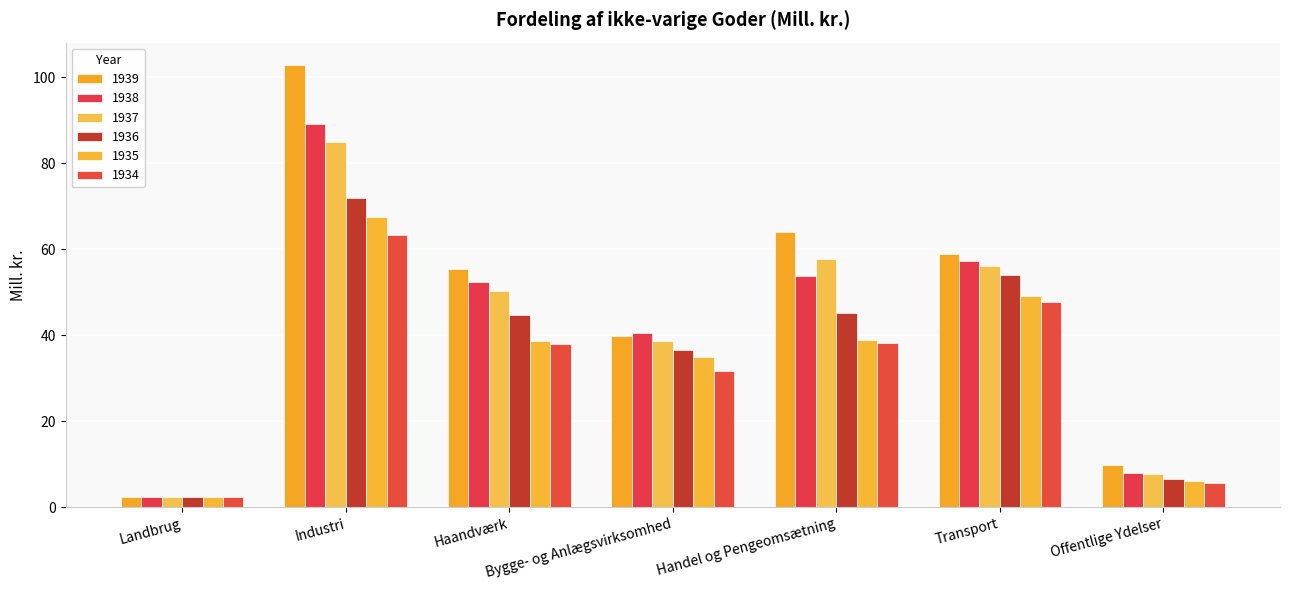

What is the label of the 3rd bar from the right?

Handel og Pengeomsætning